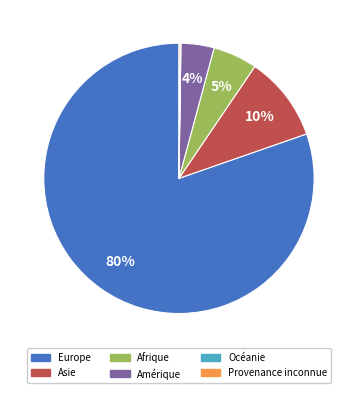

Which slice is the largest?

Europe